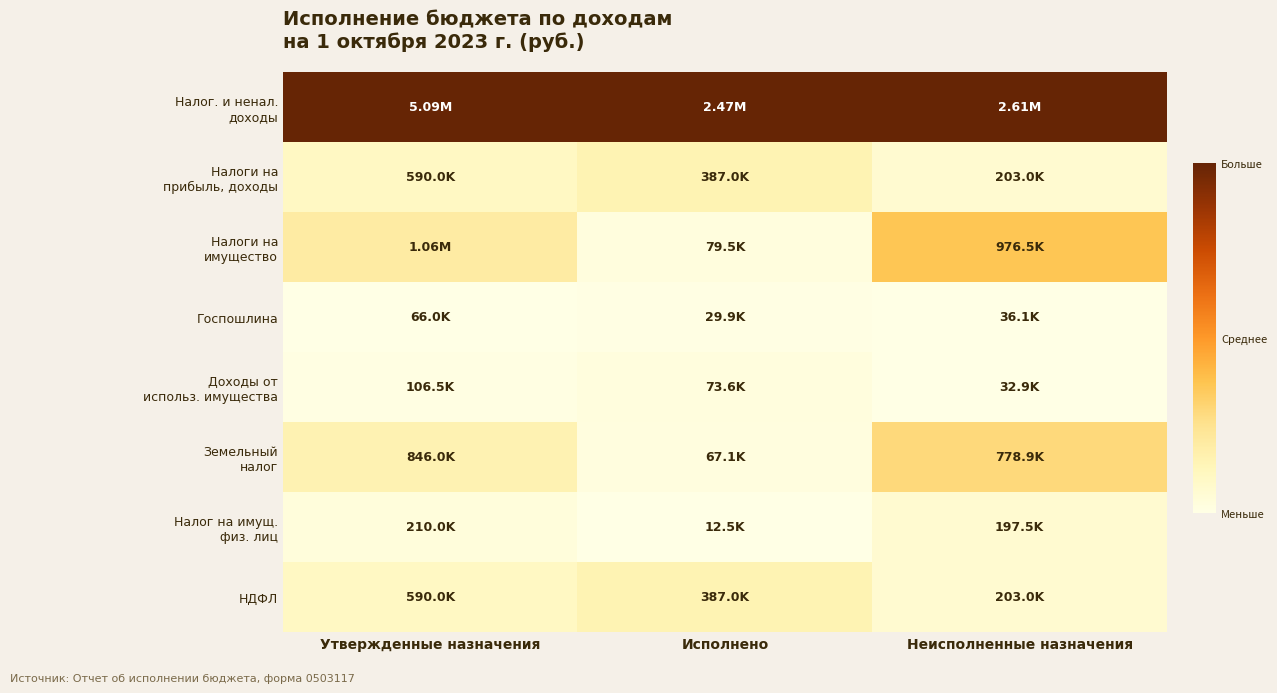

At which category is the sum across all series the highest?

Неисполненные назначения